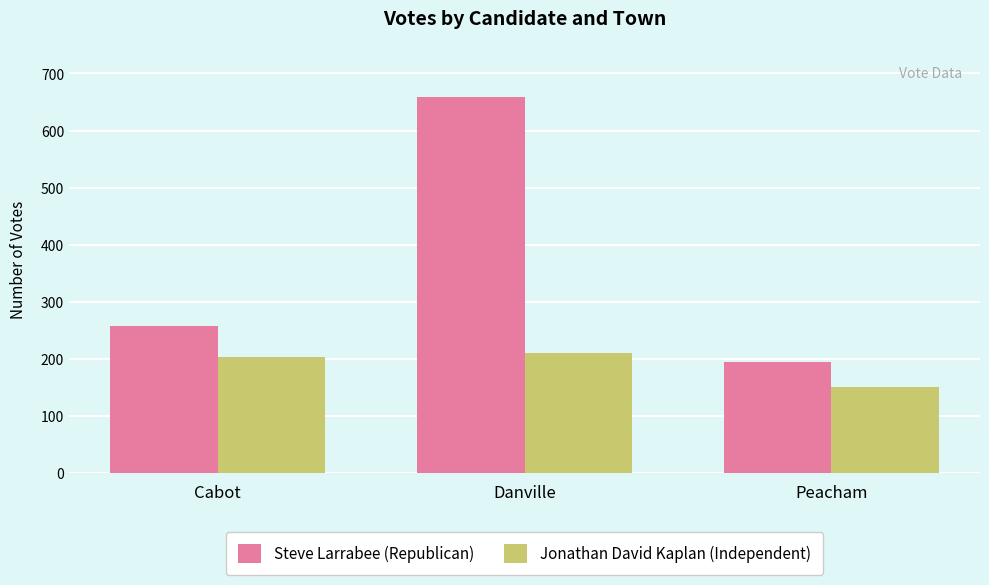

How many bars are there in each group?

2